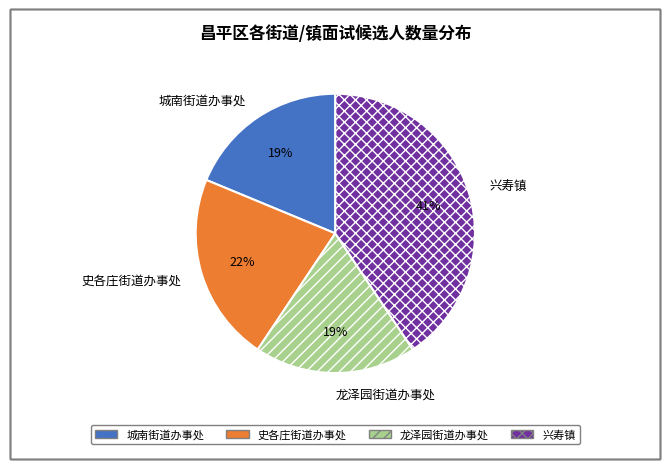

Is it true that 史各庄街道办事处 is 22% of the pie?

True